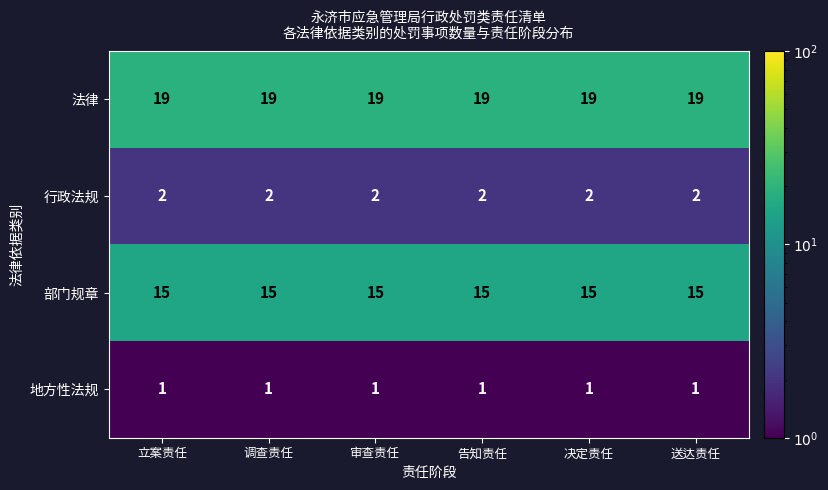

Is it true that 部门规章 equals 15 at 调查责任?

True